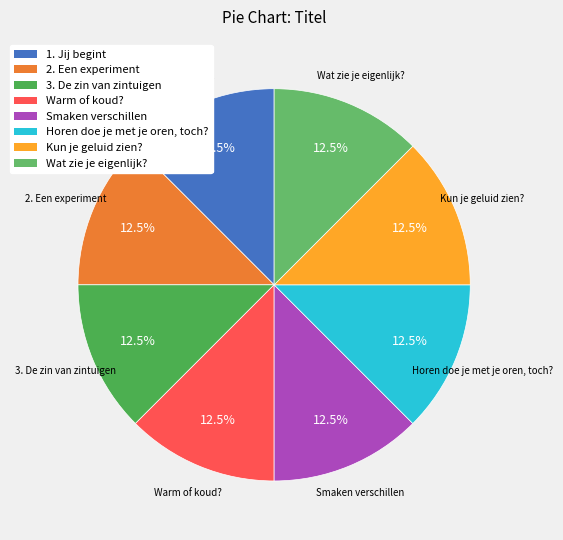

Do Kun je geluid zien? and Warm of koud? together represent more than half of the pie?

No